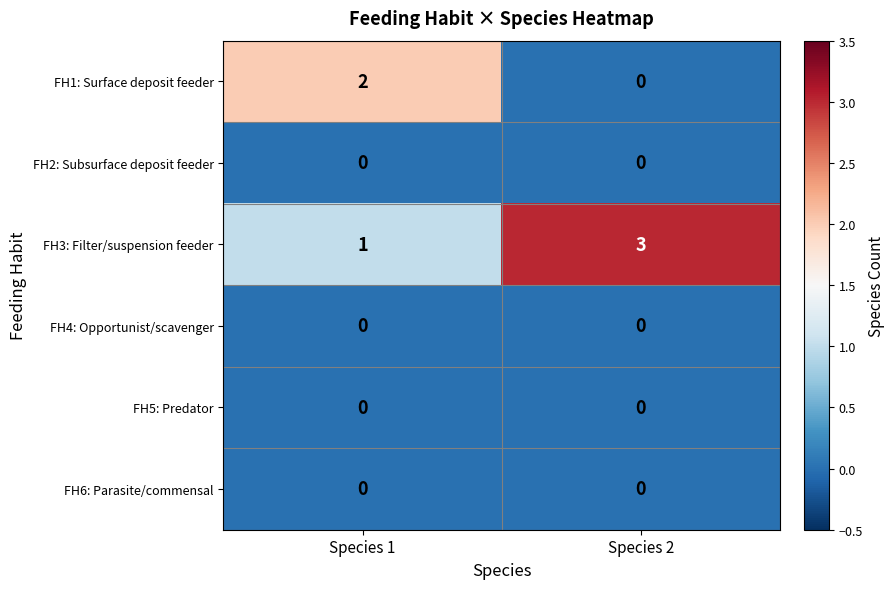

Where is FH3: Filter/suspension feeder nearest to the value 2?

Species 1